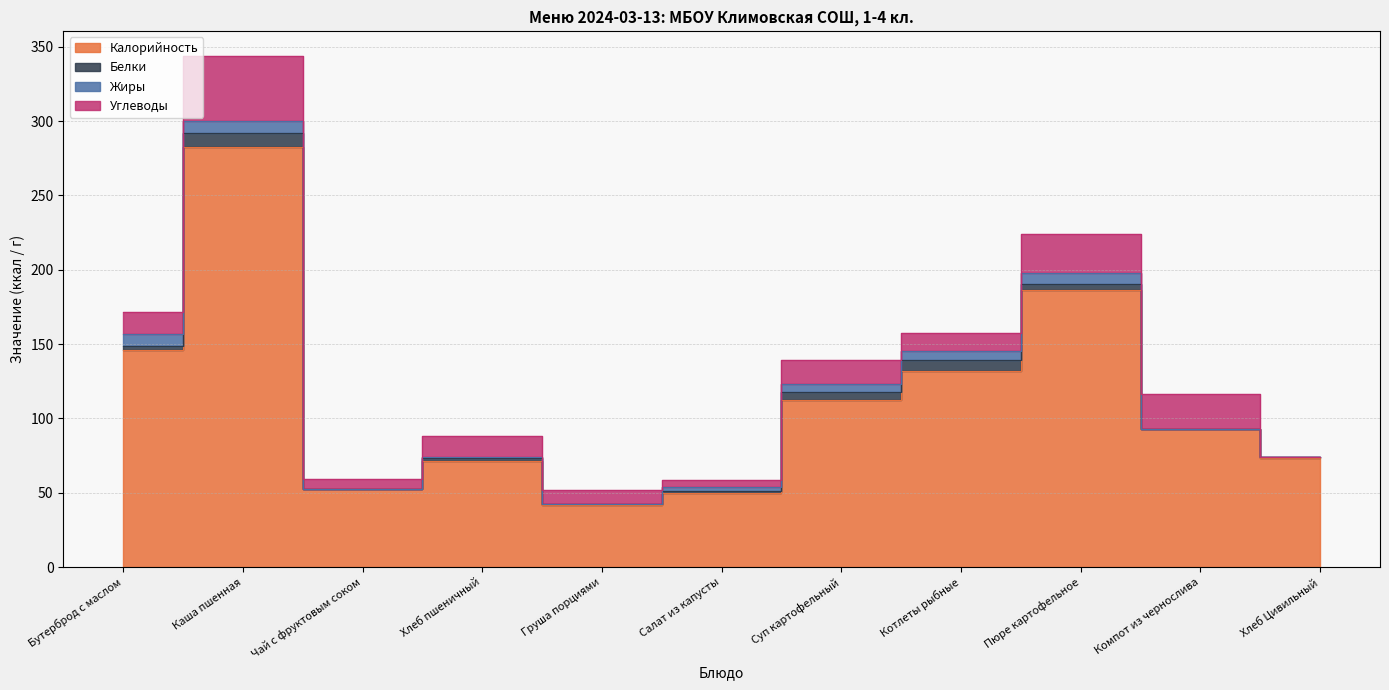

True or false: Жиры has a value of 8.1 at Суп картофельный.

False